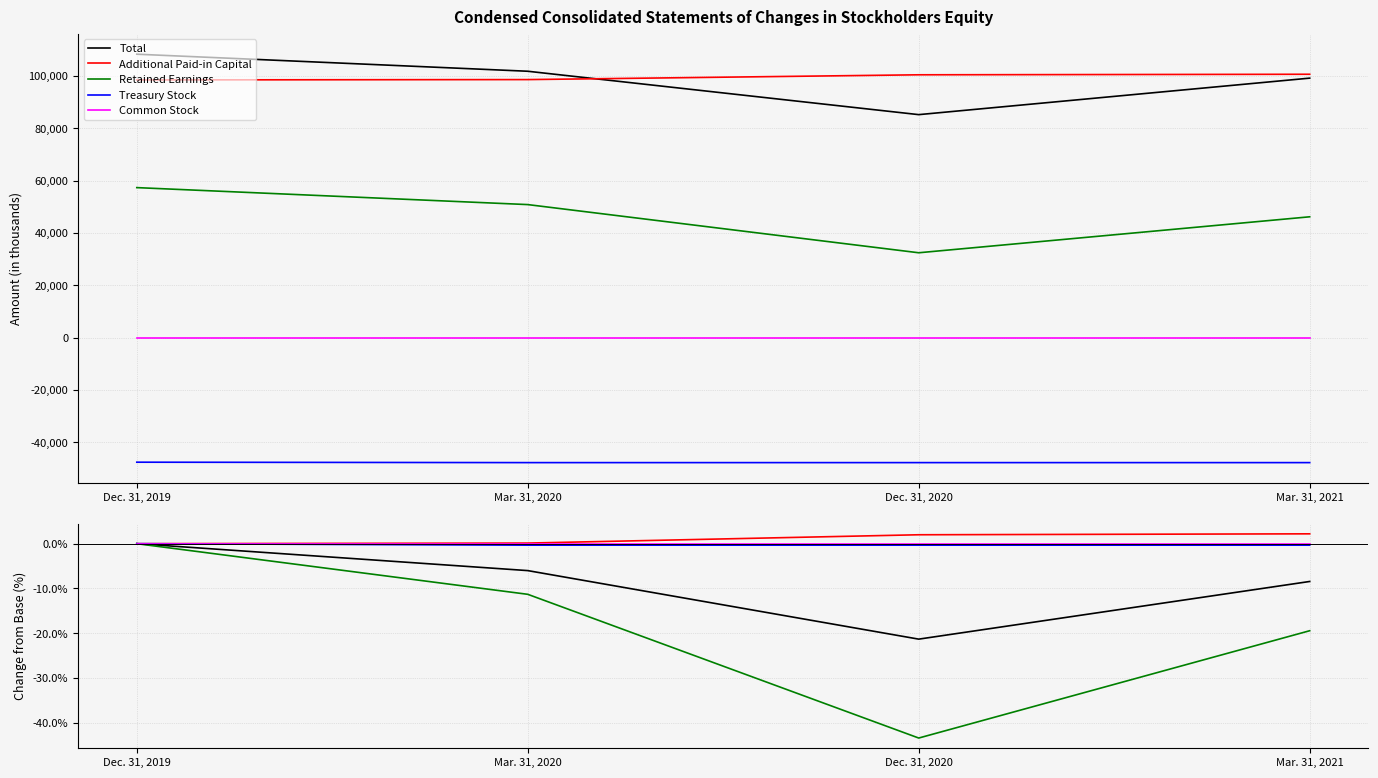

At which label is Retained Earnings closest to 0?

Dec. 31, 2019